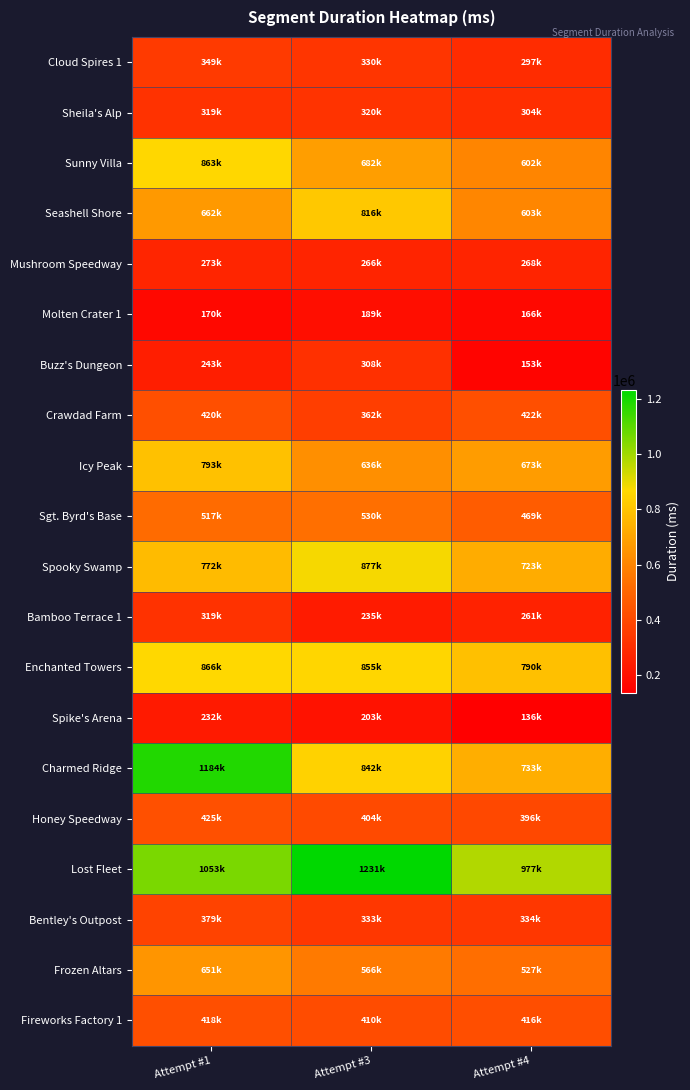

Which has a higher value, Attempt #3 or Attempt #4?

Attempt #3